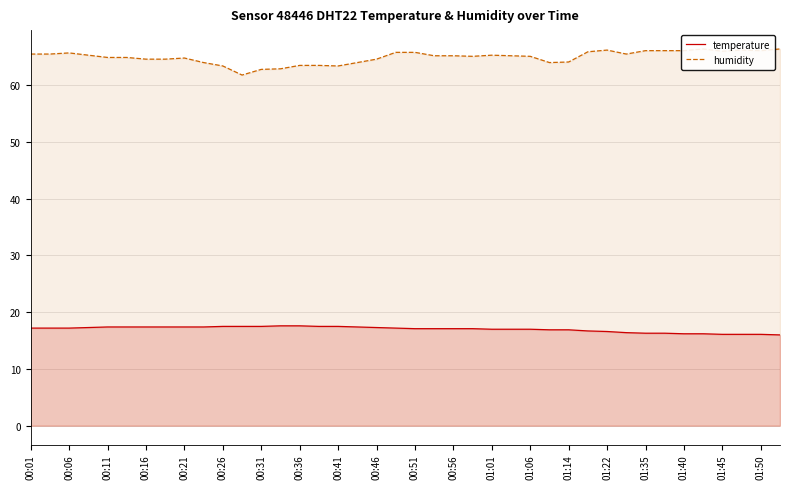

The value of temperature at 00:16 is 17.4. True or false?

True